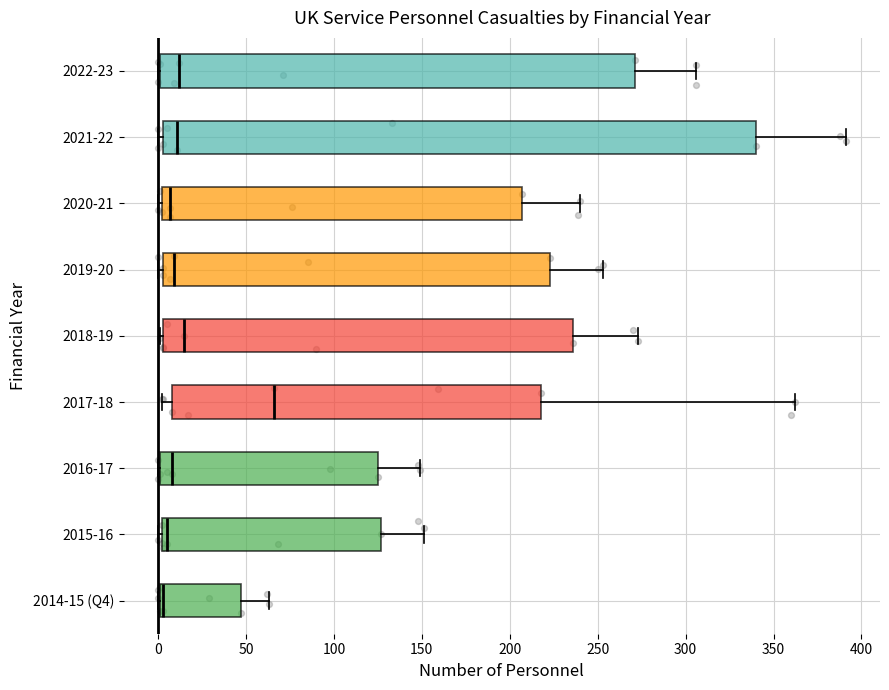

Comparing the boxes themselves (not the whiskers), which one is the widest?

2021-22